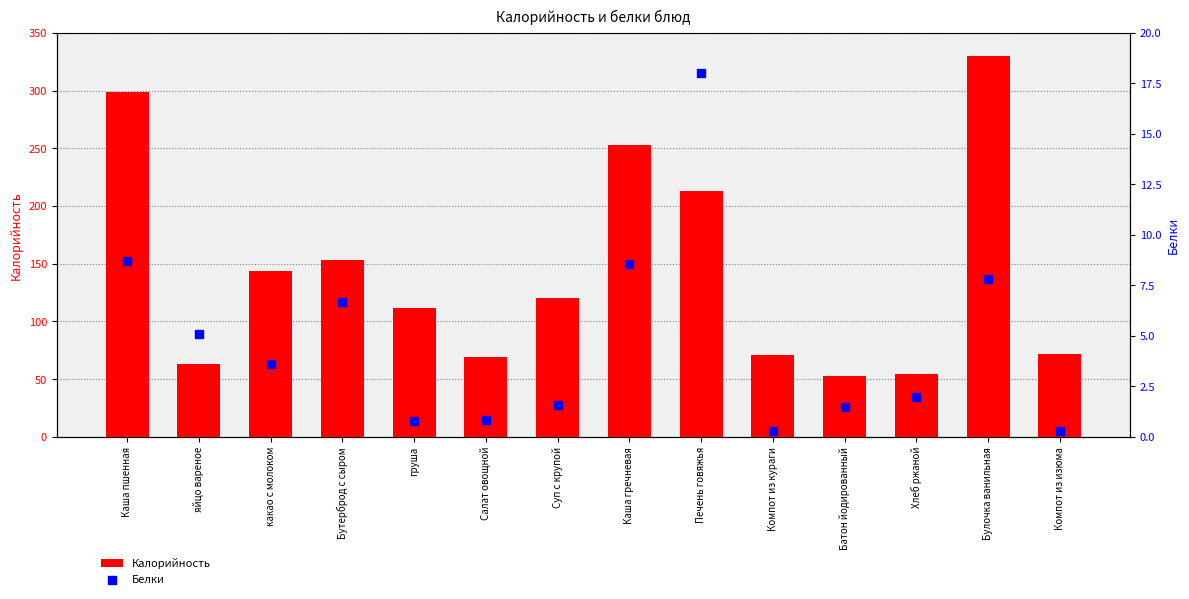

Which series reaches the minimum Y coordinate?

Белки